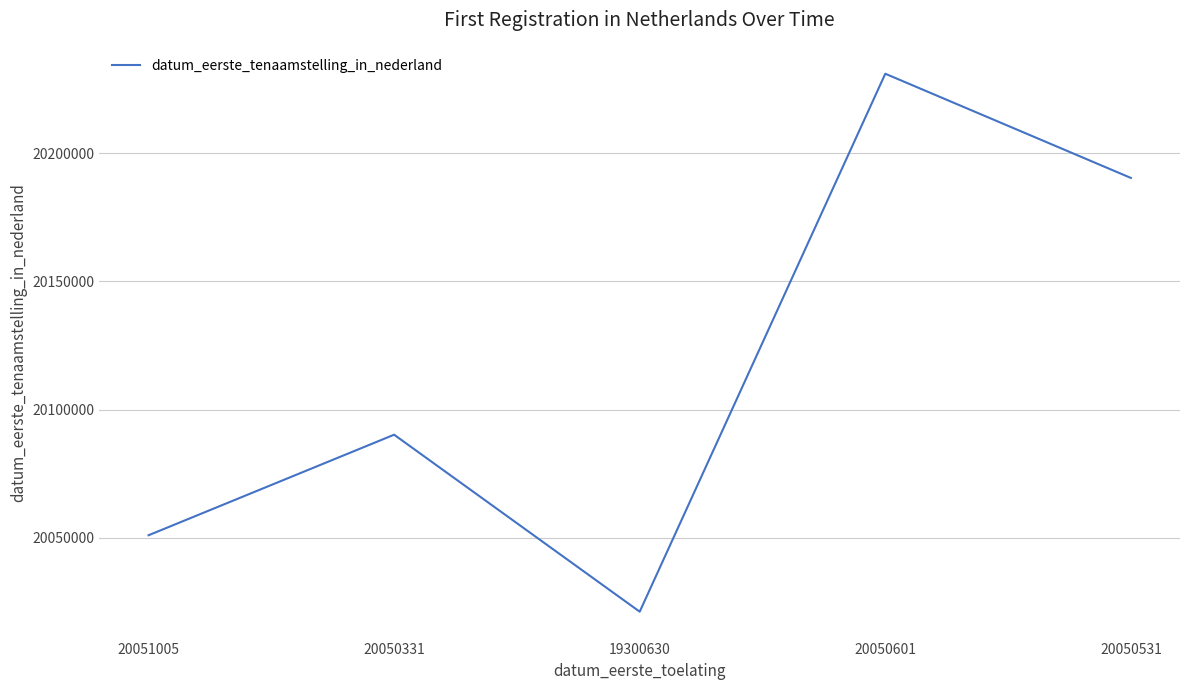

How many interior local valleys (lower than both neighbors) does the data have?

1